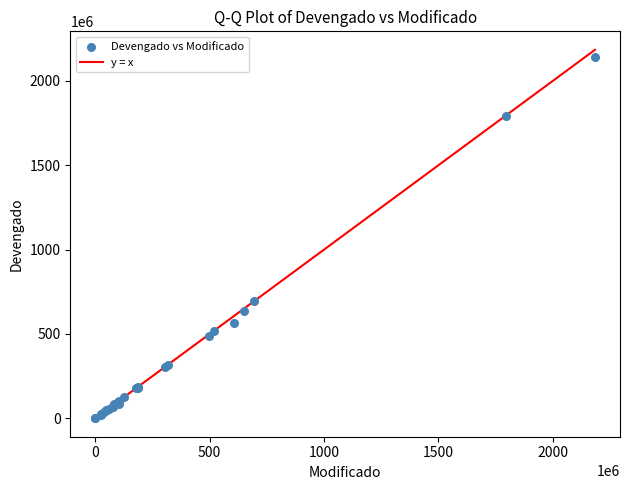

What Y value in the scatter plot is closest to 1071305005?

695221676.0